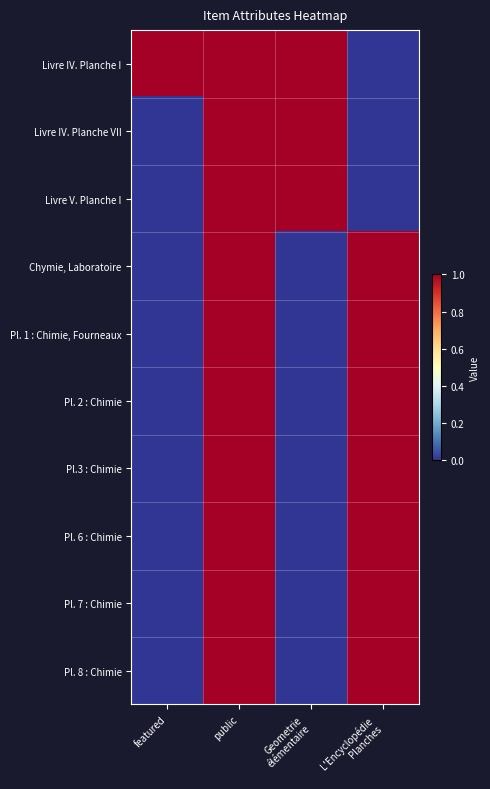

At how many categories does at least one series exceed 0?

4